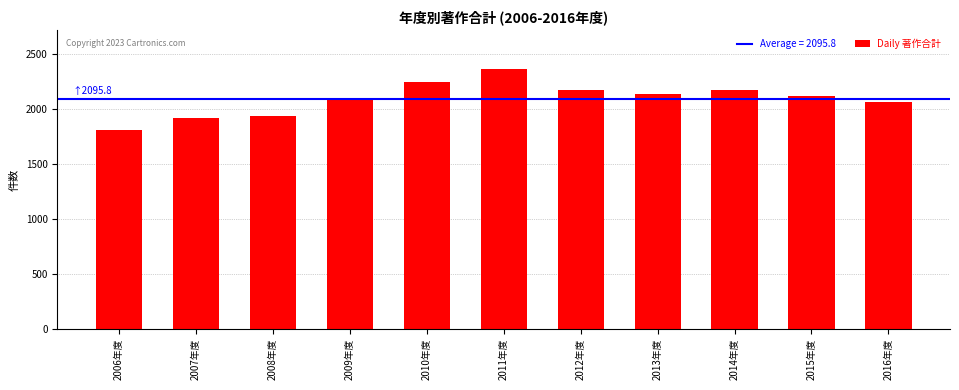

Is it true that the value at 2014年度 is 2177?

True